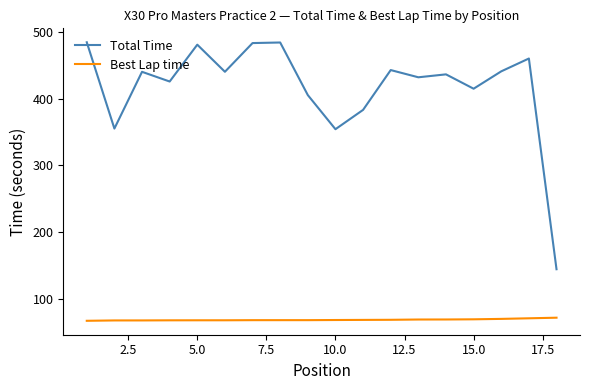

True or false: Total Time and Best Lap time intersect in this chart.

False